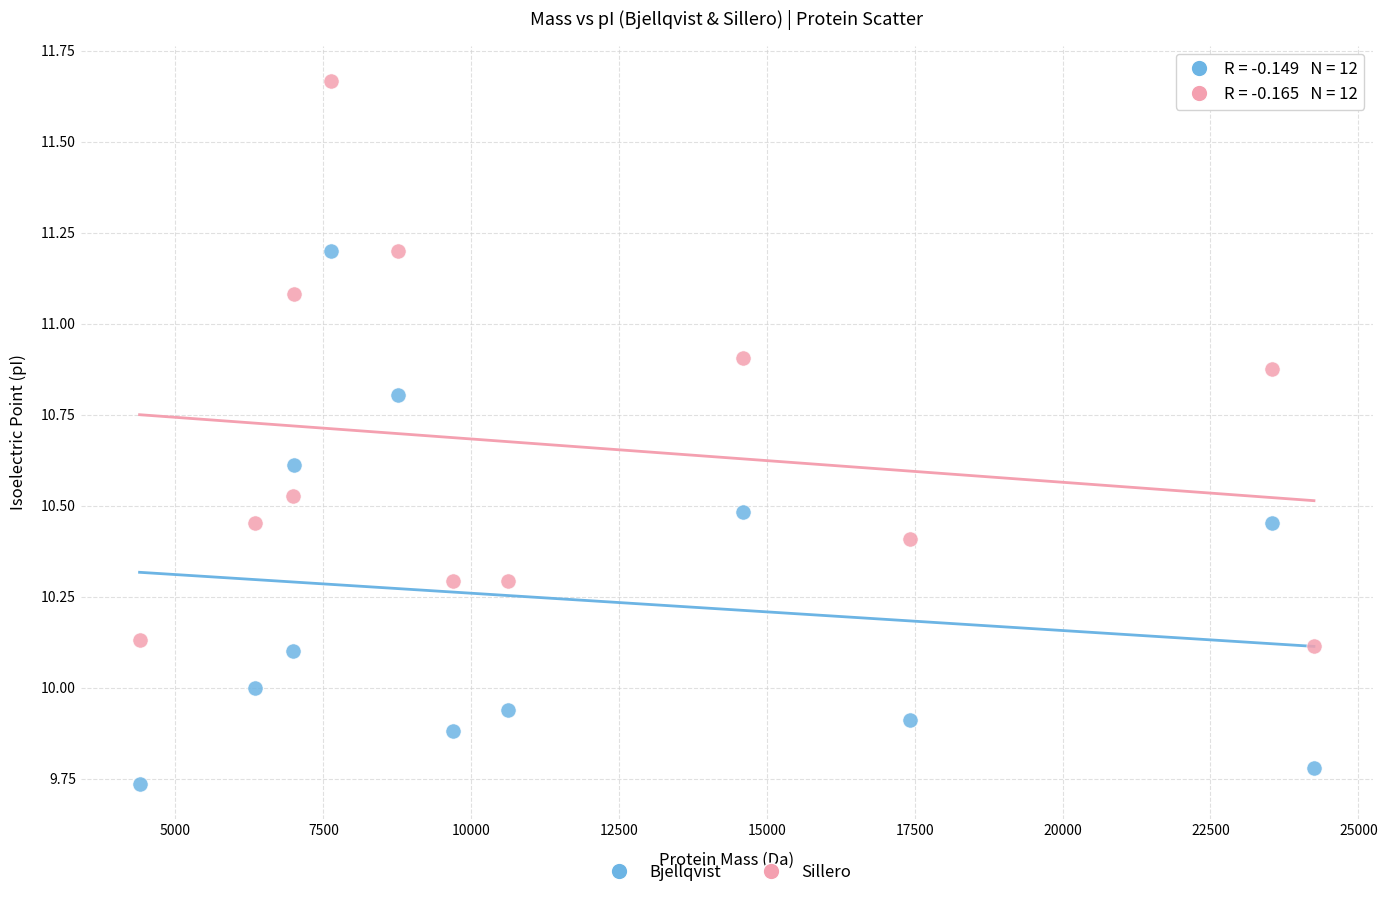

Which series reaches the maximum Y coordinate?

Sillero